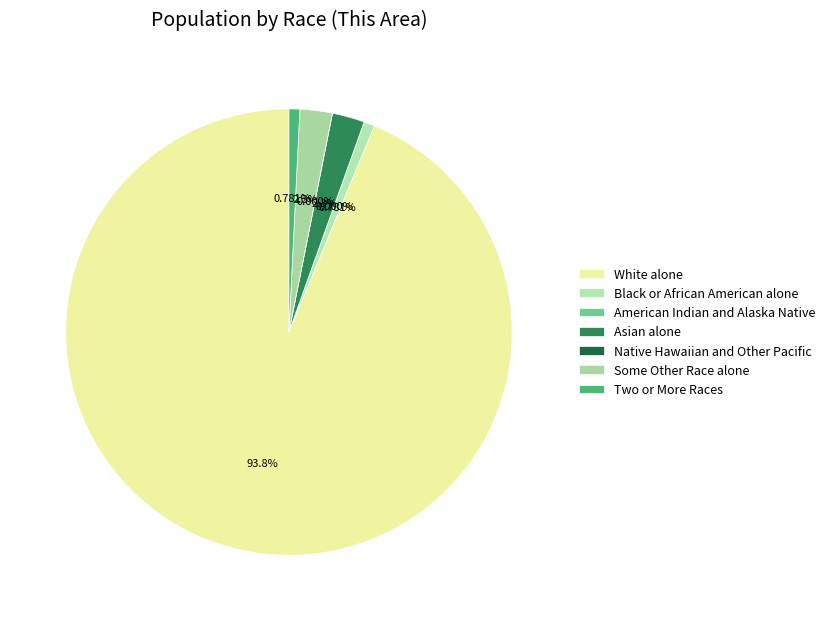

Does Black or African American alone represent more than half of the total?

No